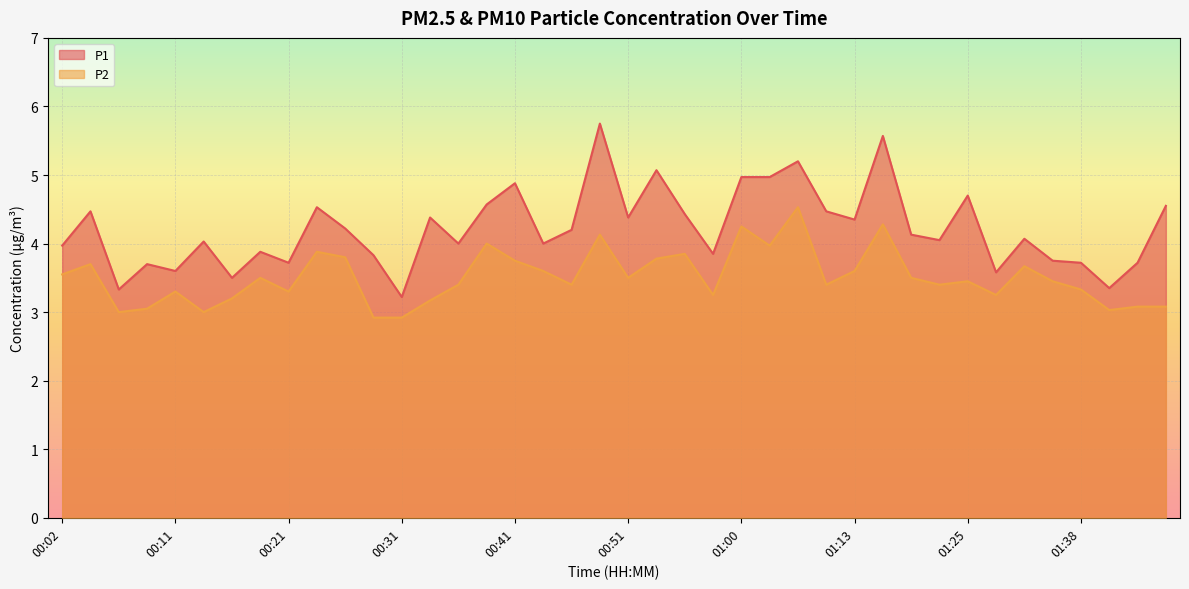

At which category does P2 reach its first local peak?

00:04